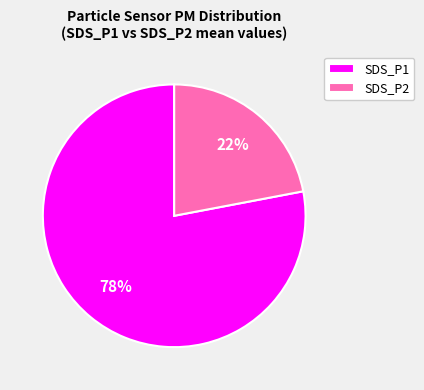

To the nearest percent, what percentage of the pie is SDS_P1?

78%